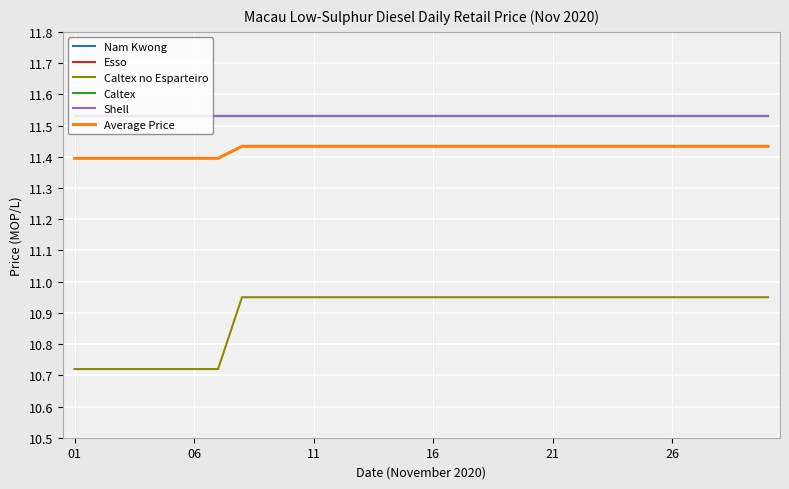

Does the chart display data point markers on the line(s)?

No